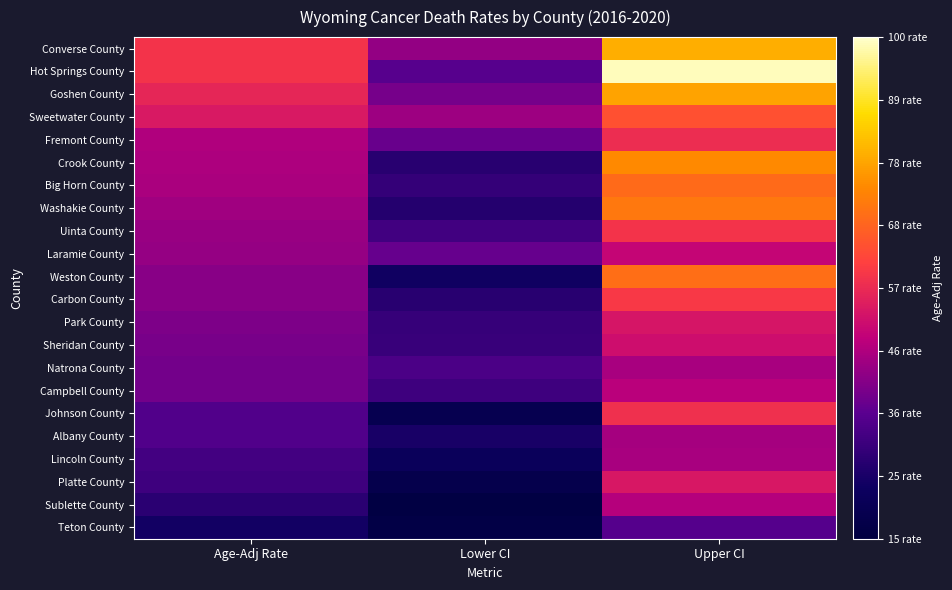

At Age-Adj Rate, list the series in order from largest to smallest.

Converse County, Hot Springs County, Goshen County, Sweetwater County, Fremont County, Crook County, Big Horn County, Washakie County, Uinta County, Laramie County, Weston County, Carbon County, Park County, Sheridan County, Natrona County, Campbell County, Johnson County, Albany County, Lincoln County, Platte County, Sublette County, Teton County